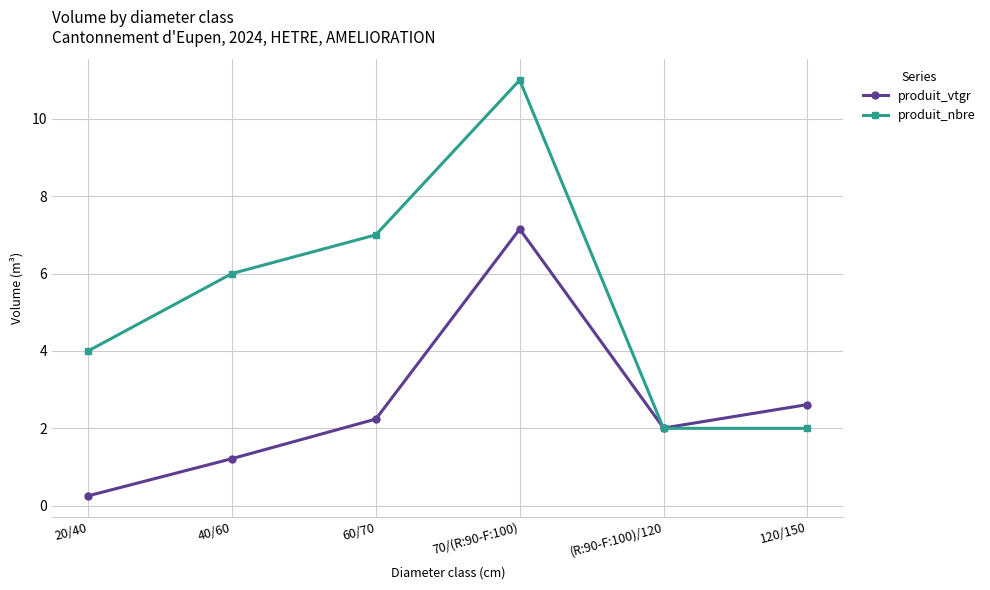

What is the total value across all series at 20/40?

4.3